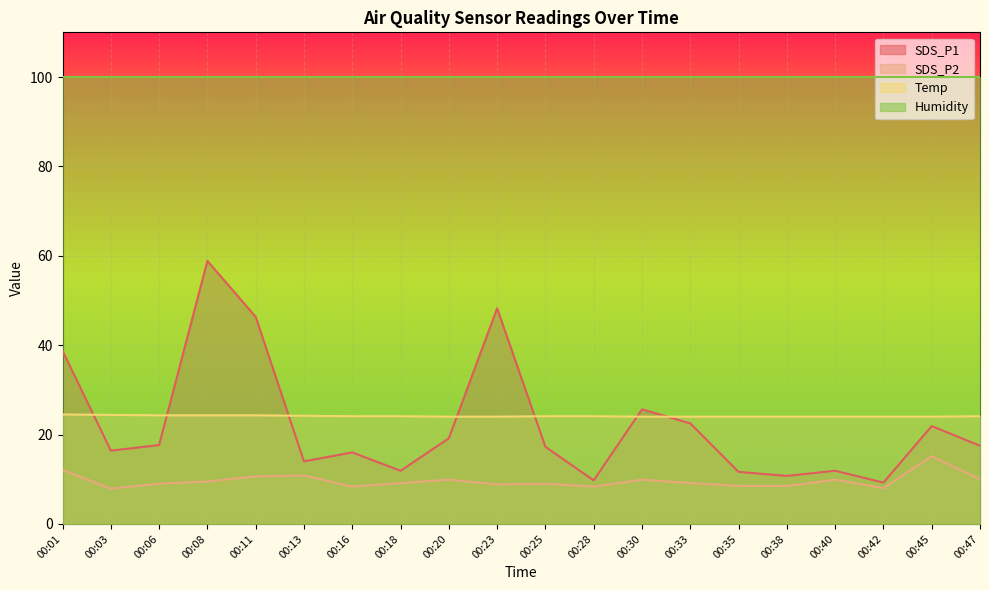

The Temp series shows 13.8 at 00:38. True or false?

False